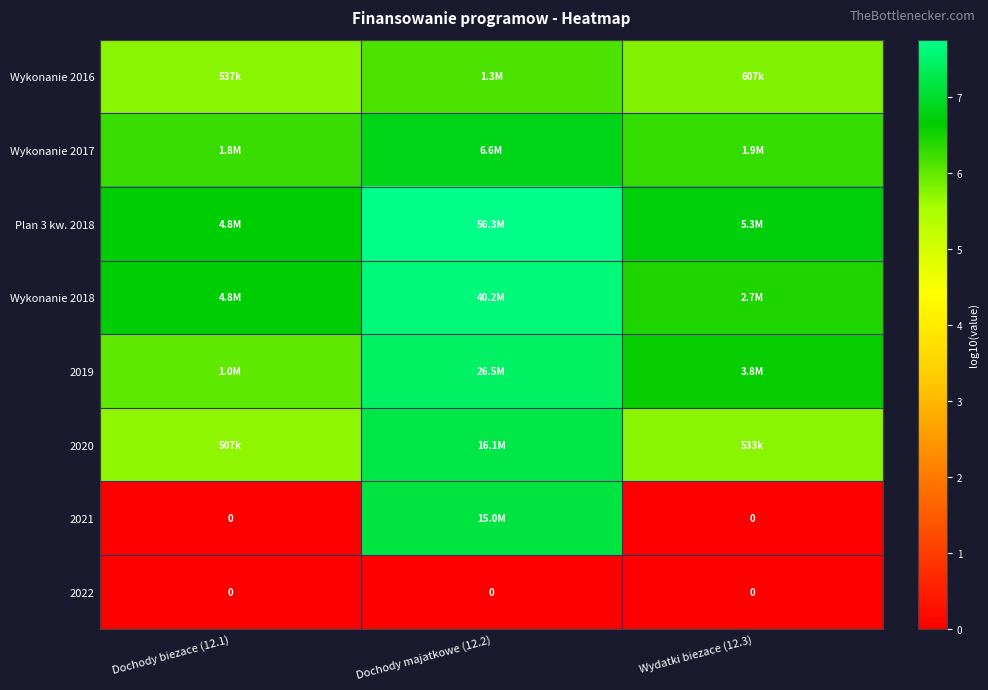

What value does the Wykonanie 2017 series have at Dochody biezace (12.1)?

6.3